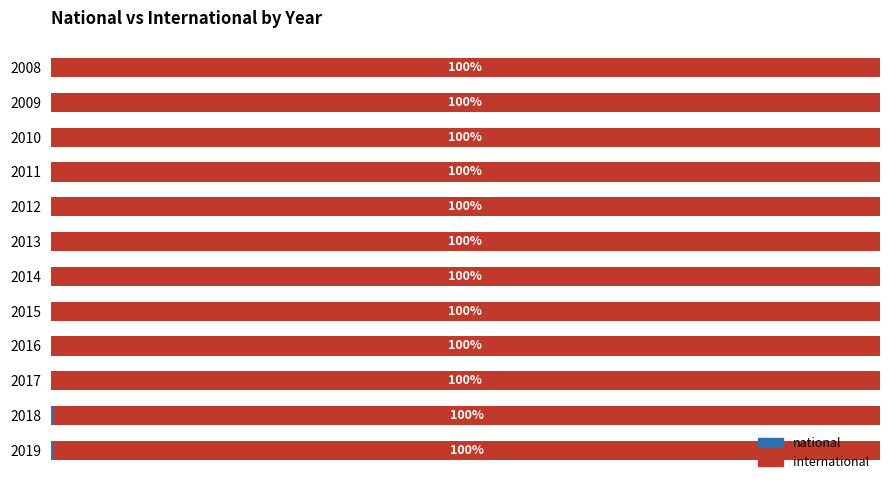

How many bars are there in each group?

2